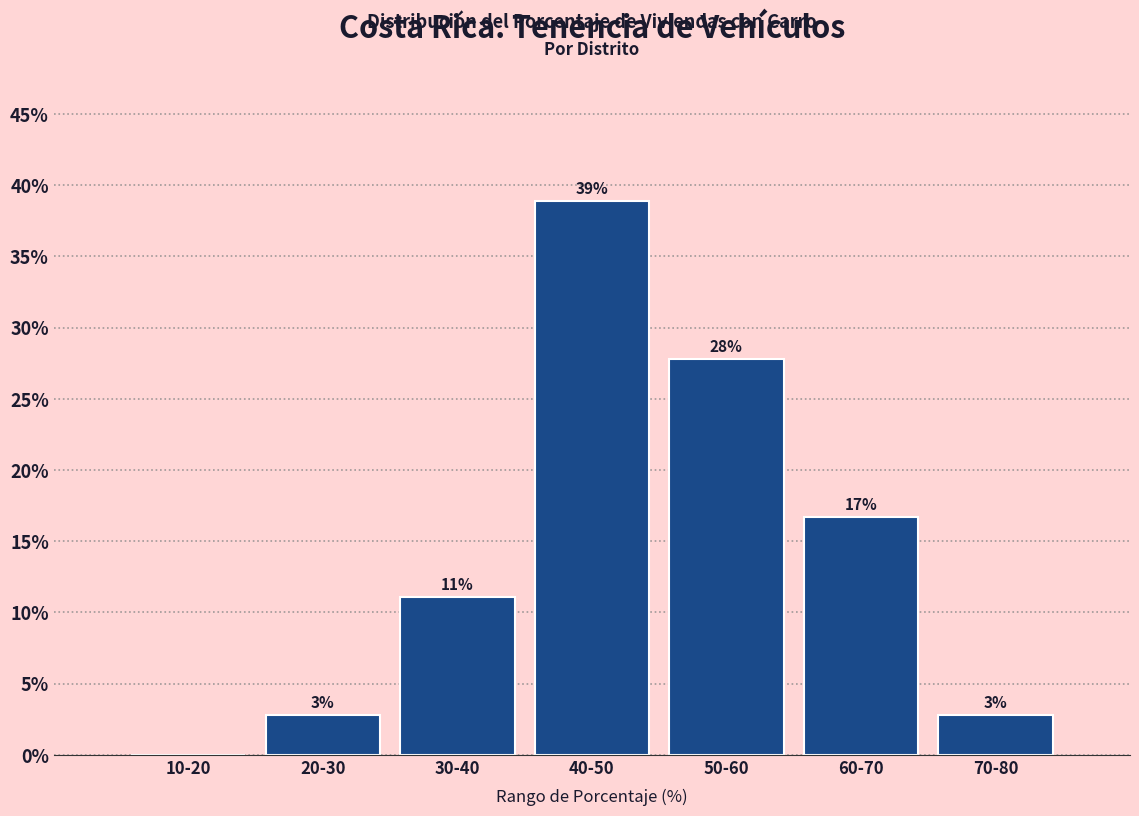

Are the bars horizontal?

No